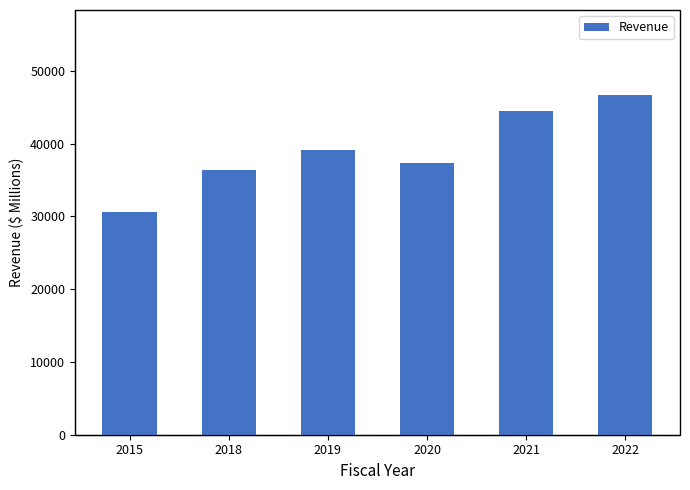

What is the greatest value displayed?

46710